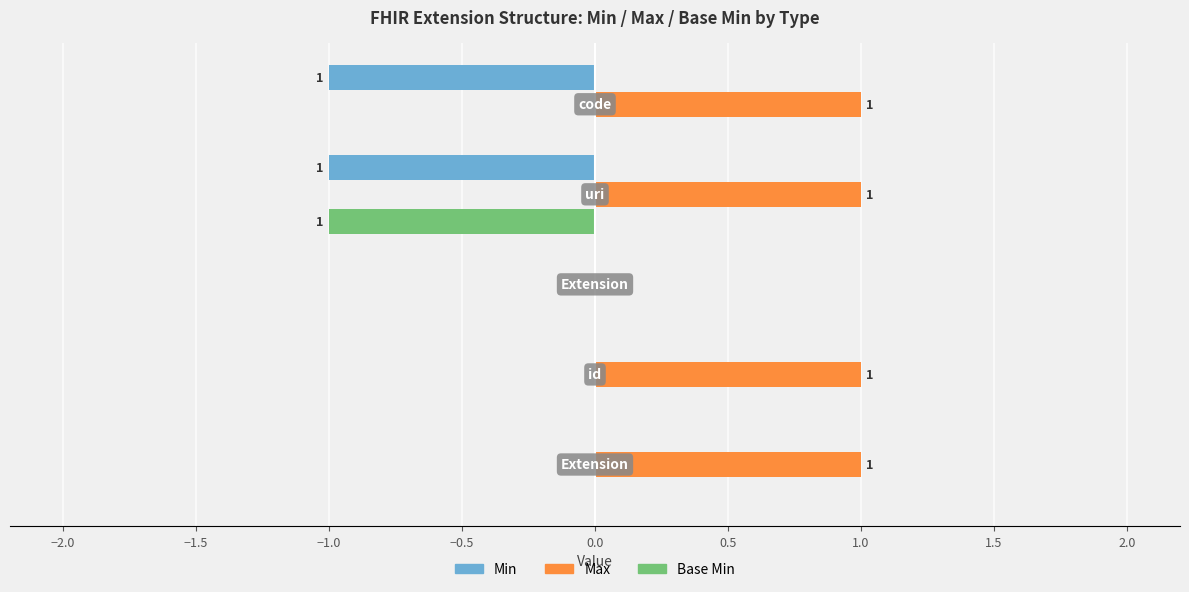

What is the sum of all Max values?

4